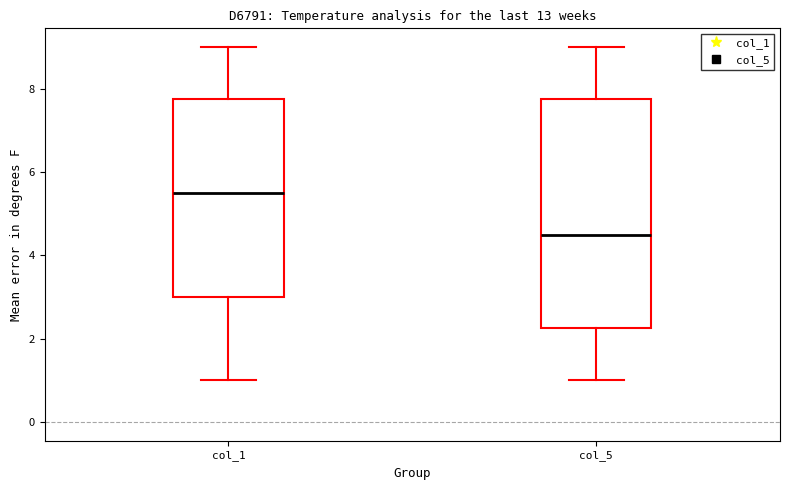

Where does the upper whisker of the box for col_1 end on the y-axis? The values are not printed on the chart, so give them approximately, as read against the axis.

9.0